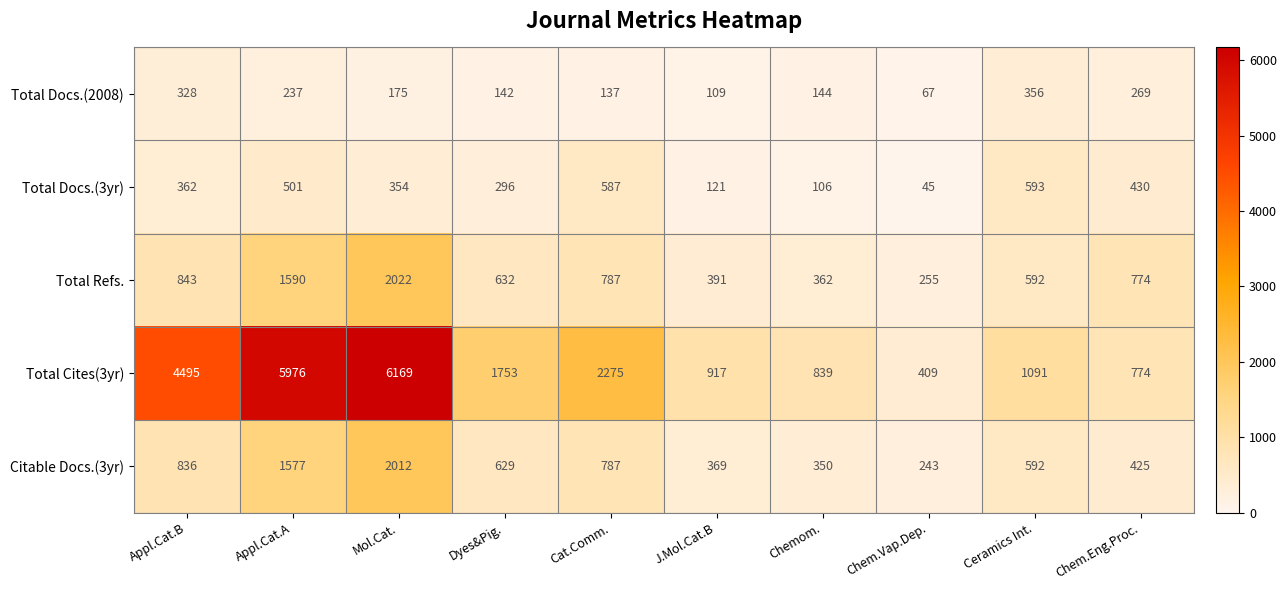

What is the maximum value shown in the chart?

6169